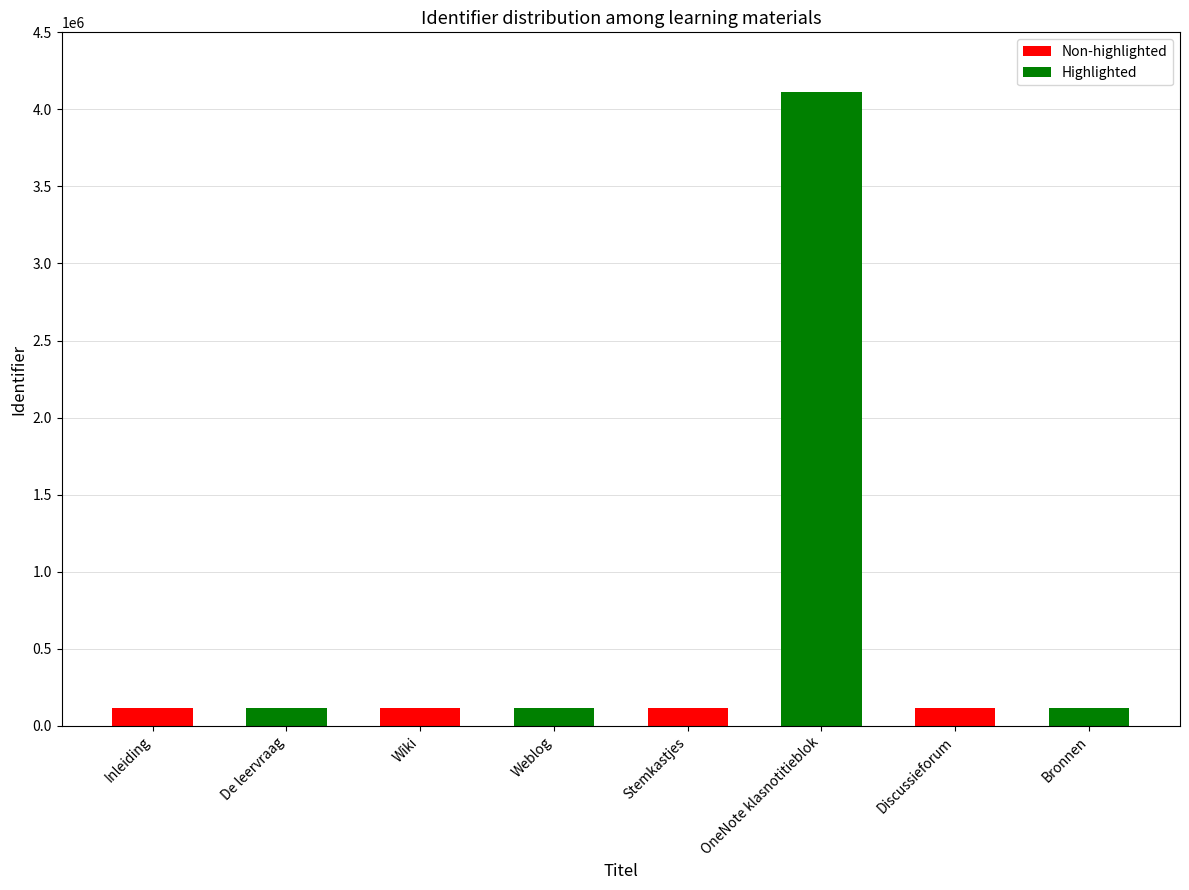

What is the approximate value at De leervraag?

113630